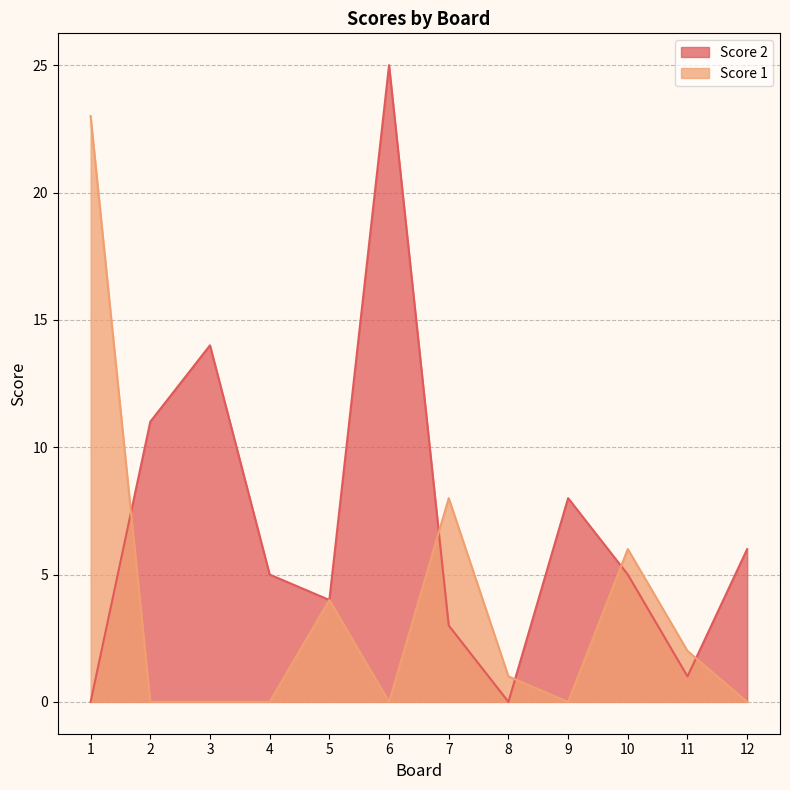

Which series has the largest total across all categories?

Score 2